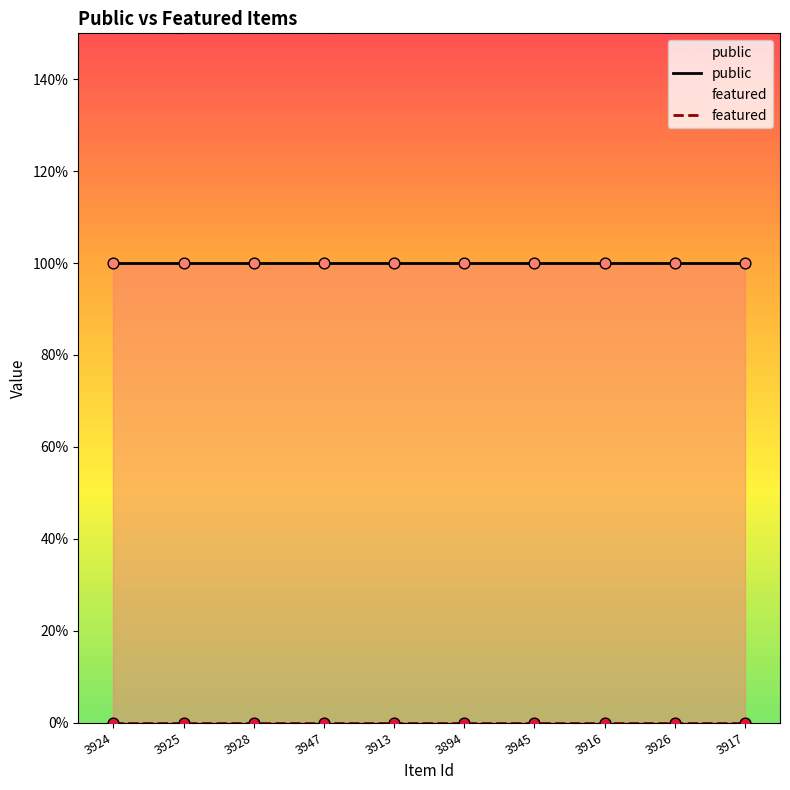

What is the total value across all series at 3917?

1